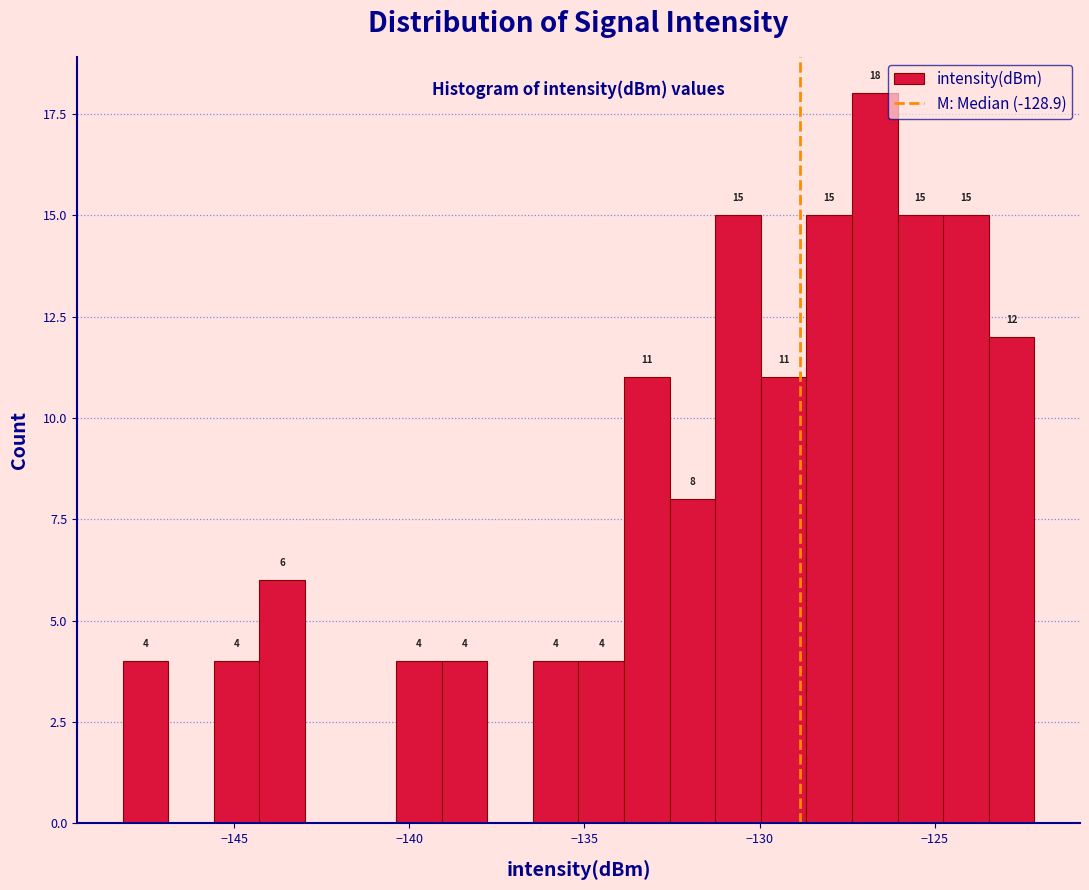

Read against the x-axis, roughly where is the centre of the tallest bar?

-126.5